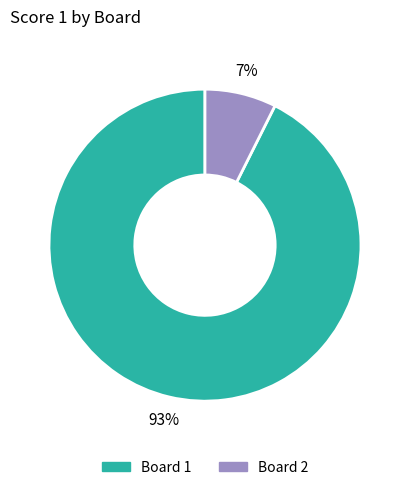

To the nearest percent, what is the average slice percentage?

50%